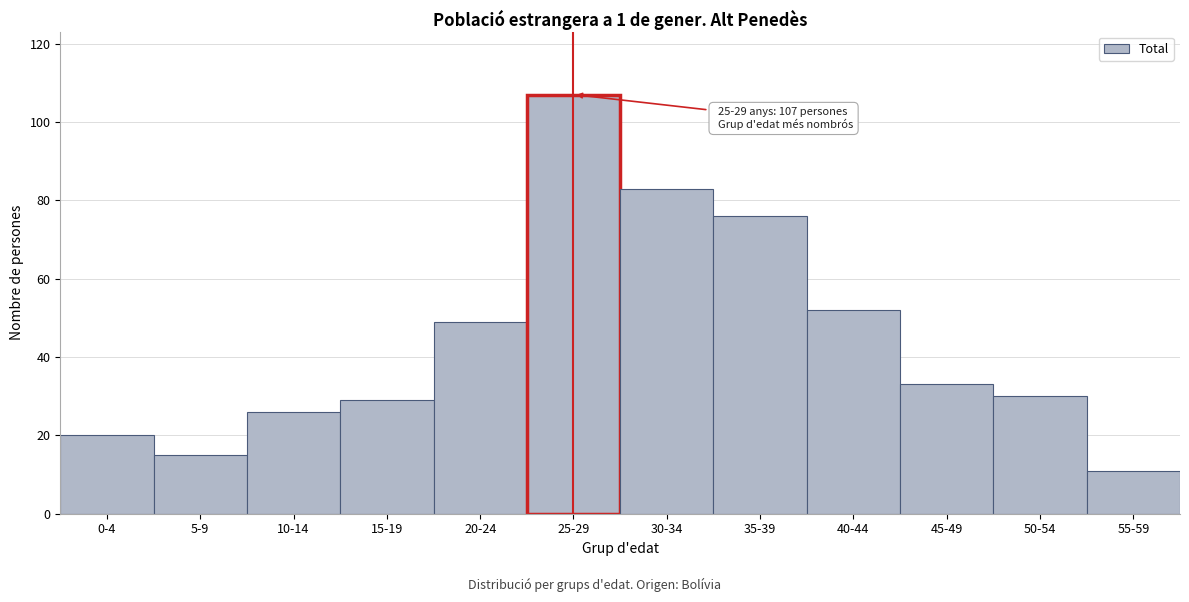

Reading left to right, transcribe all the data shown in this chart.

20	15	26	29	49	107	83	76	52	33	30	11